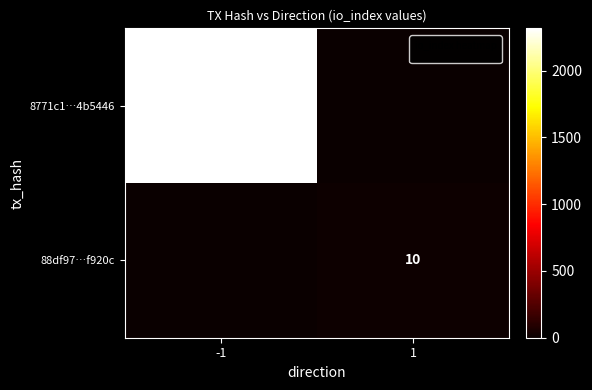

Is it true that 88df97…f920c equals 10 at 1?

True